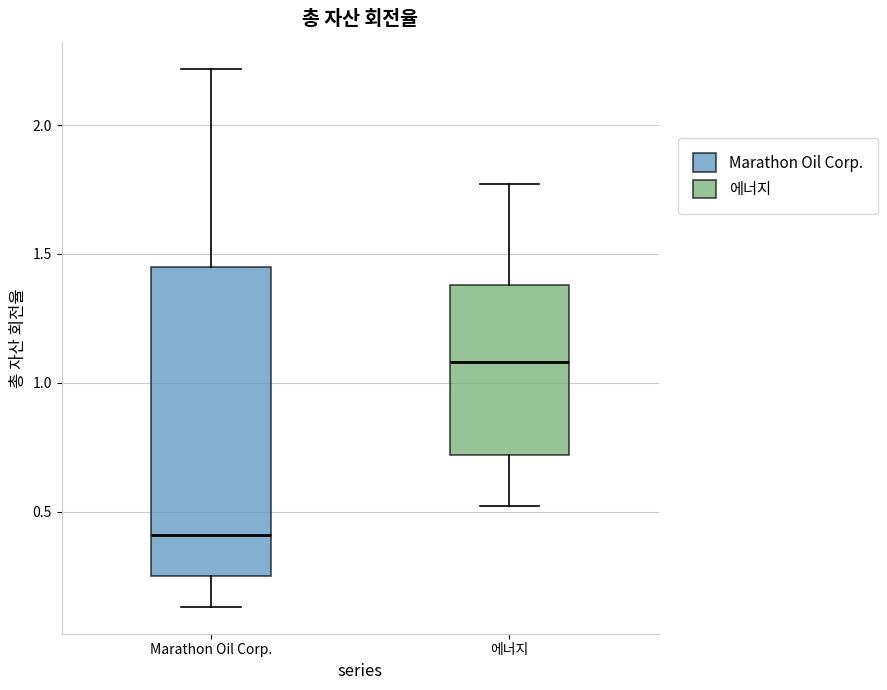

Which box has the lowest median line?

Marathon Oil Corp.